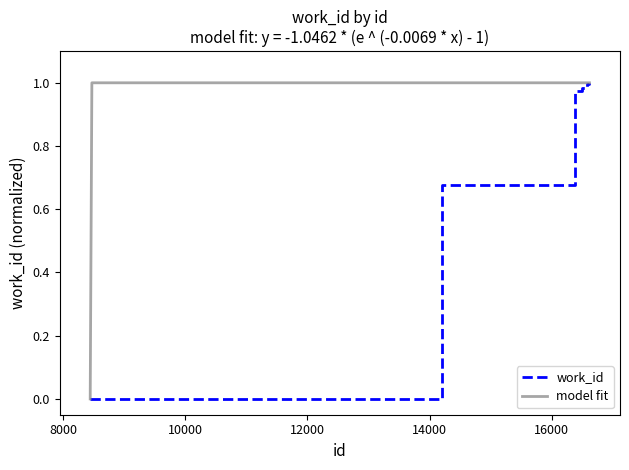

Reading left to right, what are all the values shown in this chart?

8445=0.0	14201=0.7	16376=1.0	16388=1.0	16395=1.0	16397=1.0	16398=1.0	16500=1.0	16573=1.0	16616=1.0